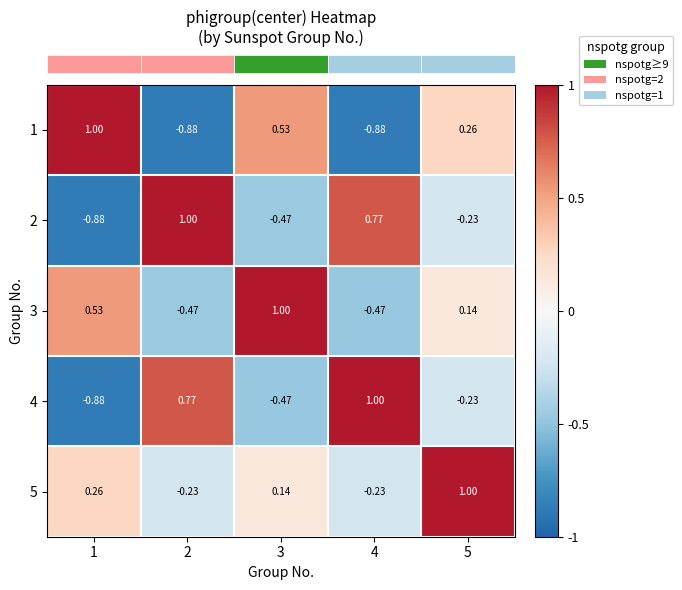

How many data points in 1 are less than 0?

2